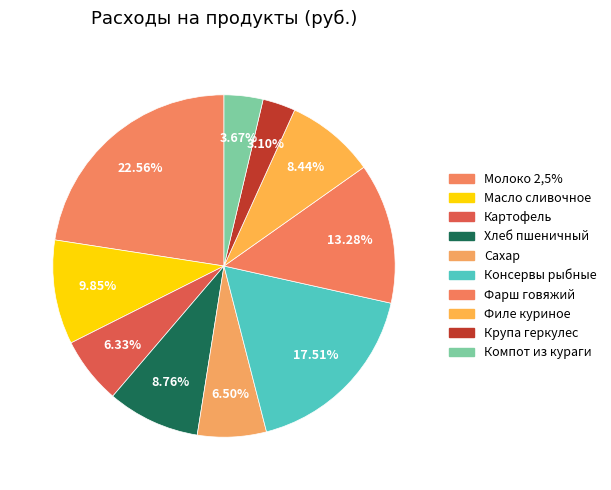

Count the number of slices in the pie.

10